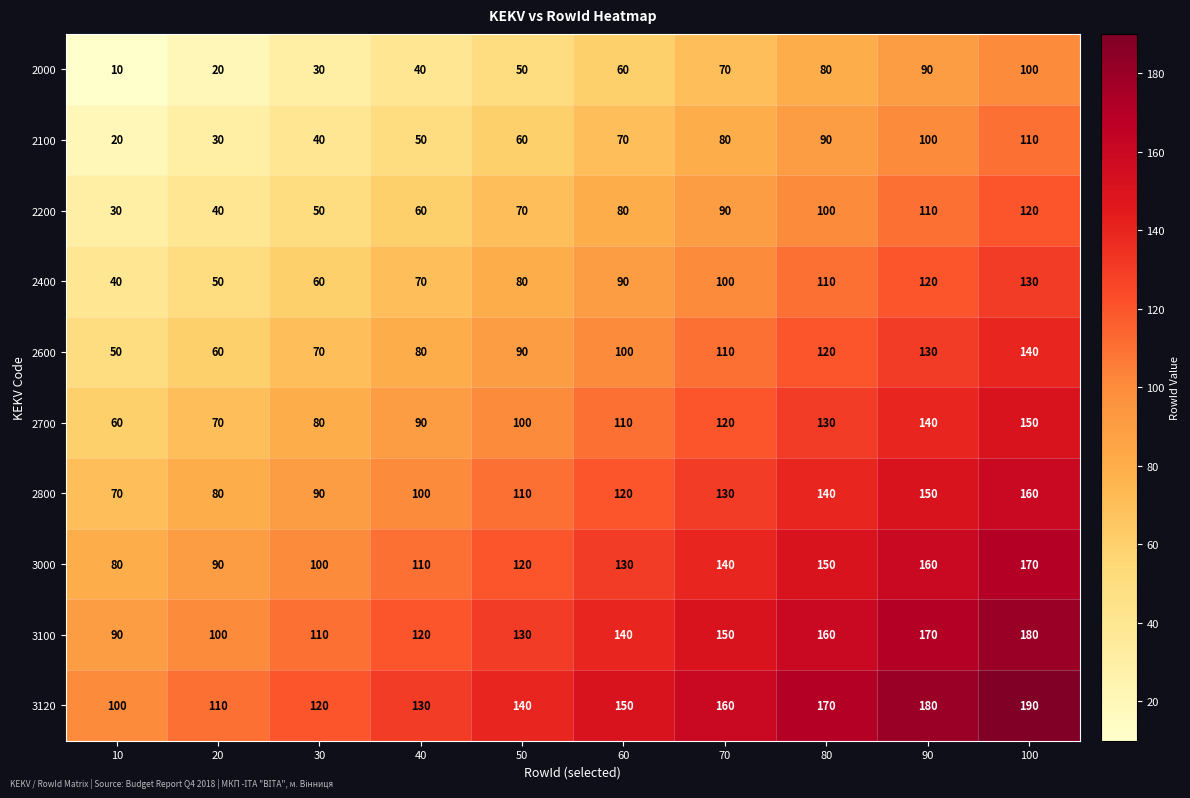

The value of 2800 at 50 is 110. True or false?

True